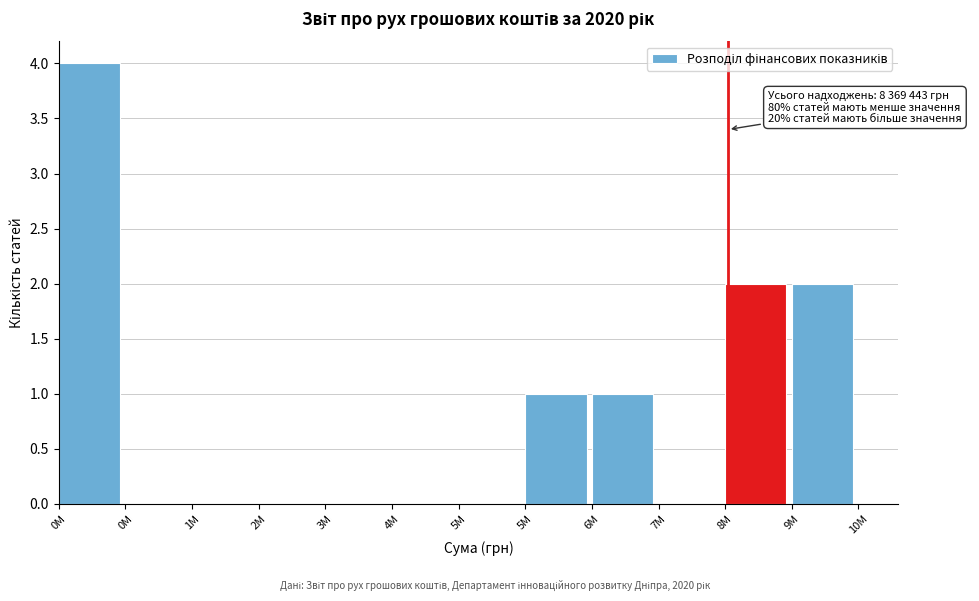

How many distinct data groups are displayed?

1